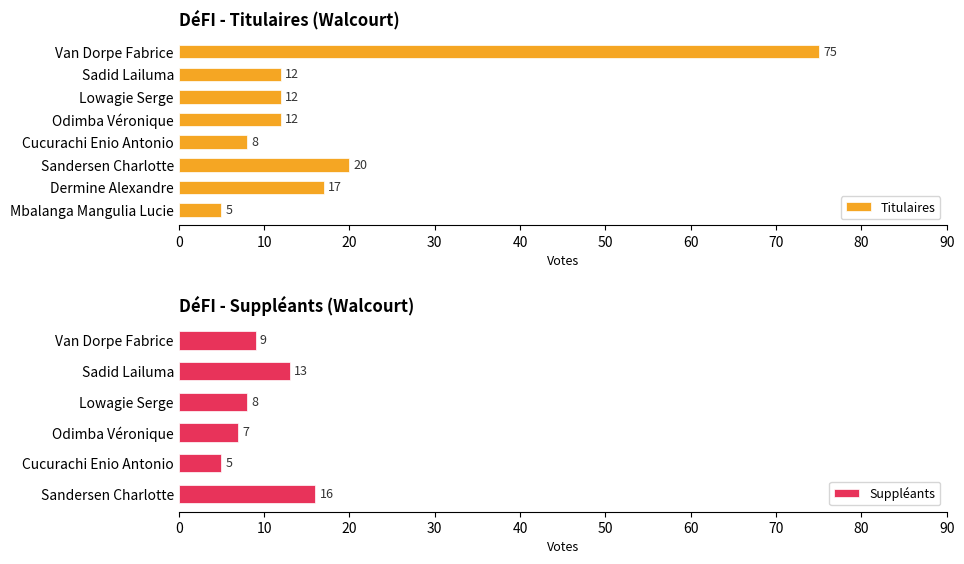

What is the difference between the maximum and minimum values in the Titulaires series?

70